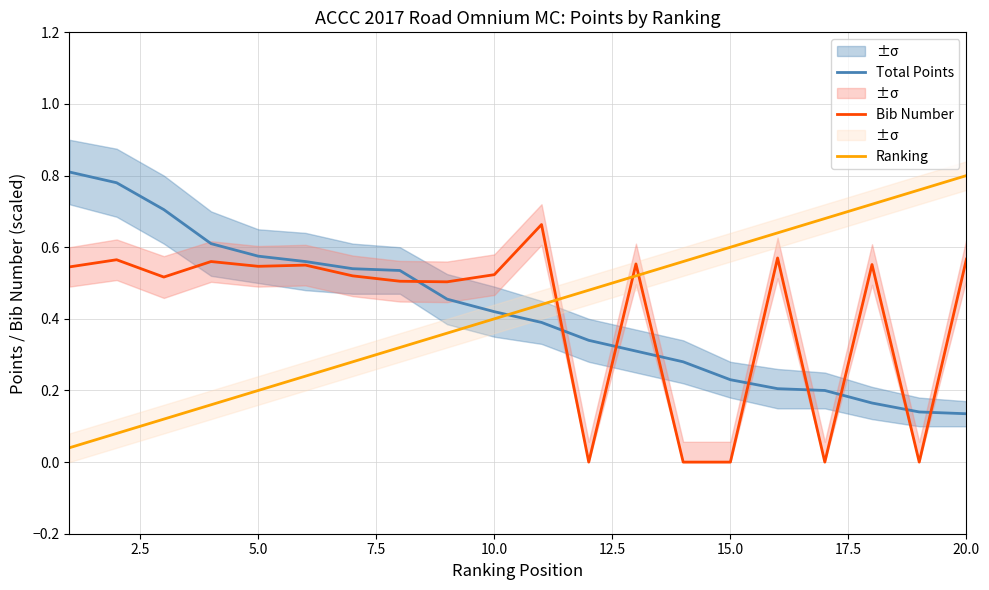

True or false: Bib Number and Total Points intersect in this chart.

True